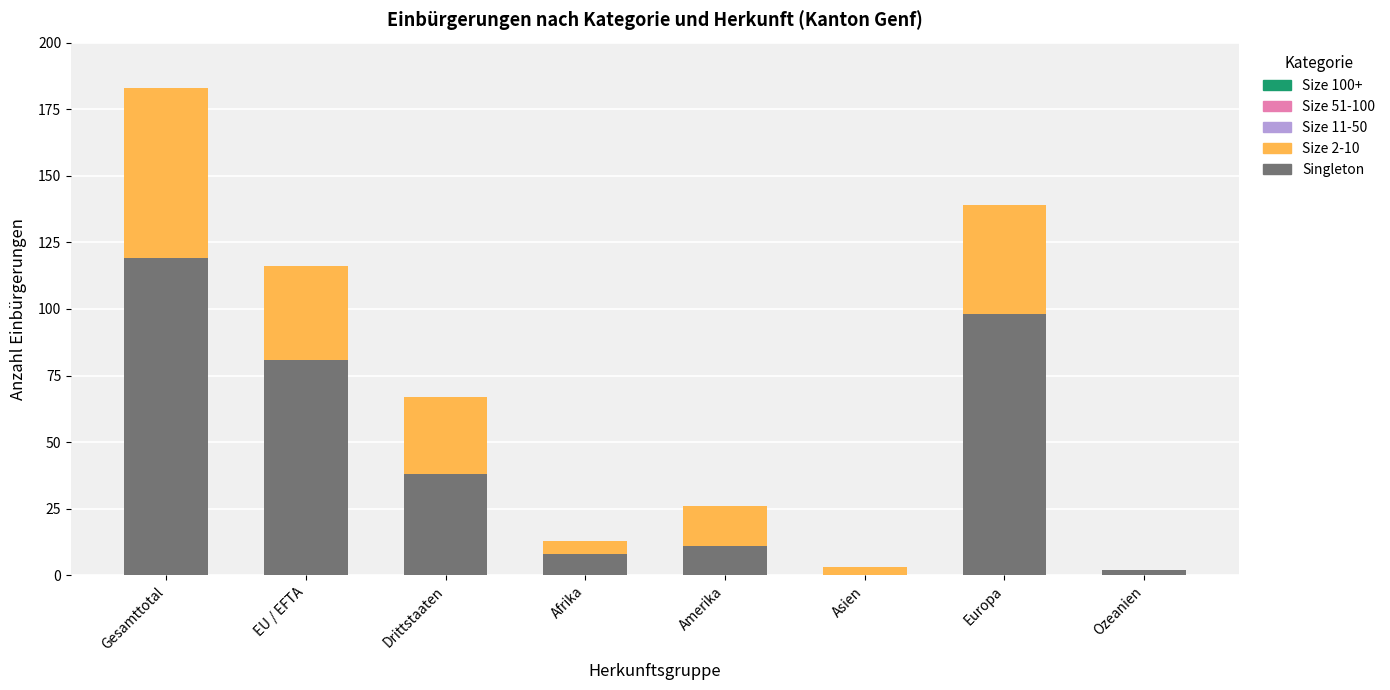

Are the bars horizontal?

No